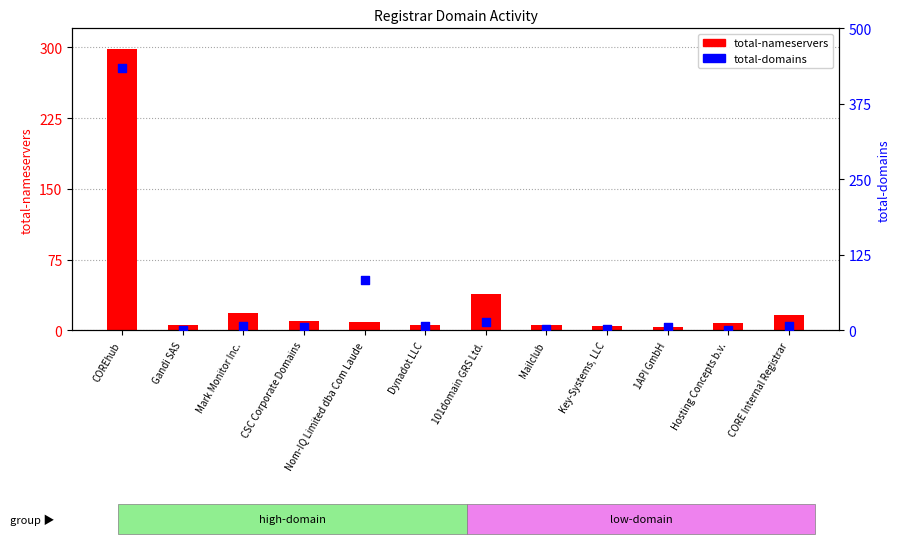

What are all the series names shown in the legend?

total-nameservers, total-domains